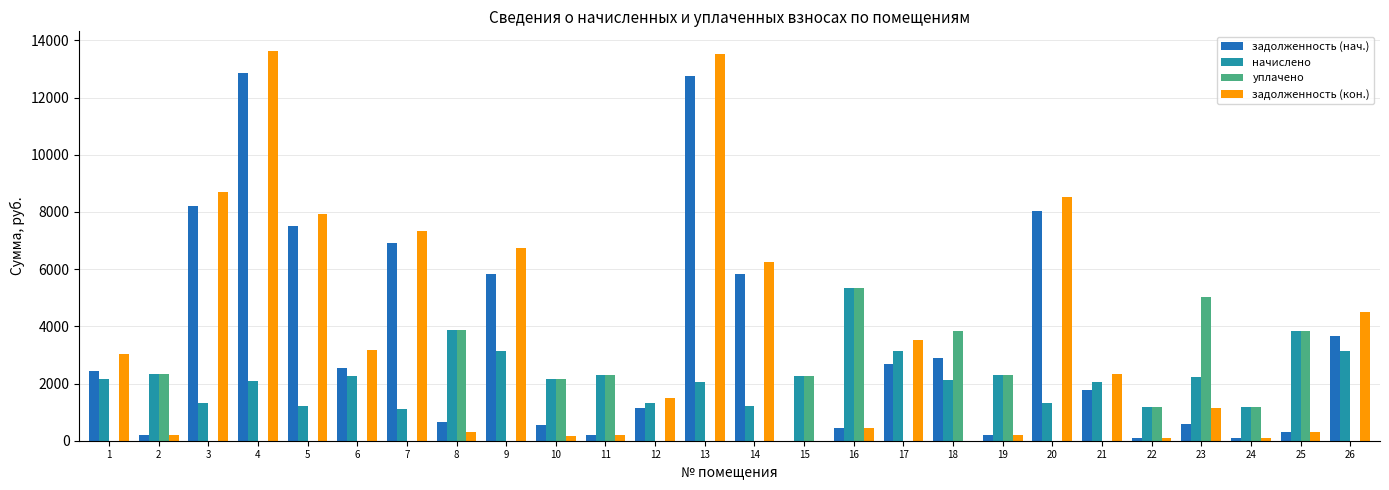

What is the sum of the уплачено values at 5 and 8?

3860.5